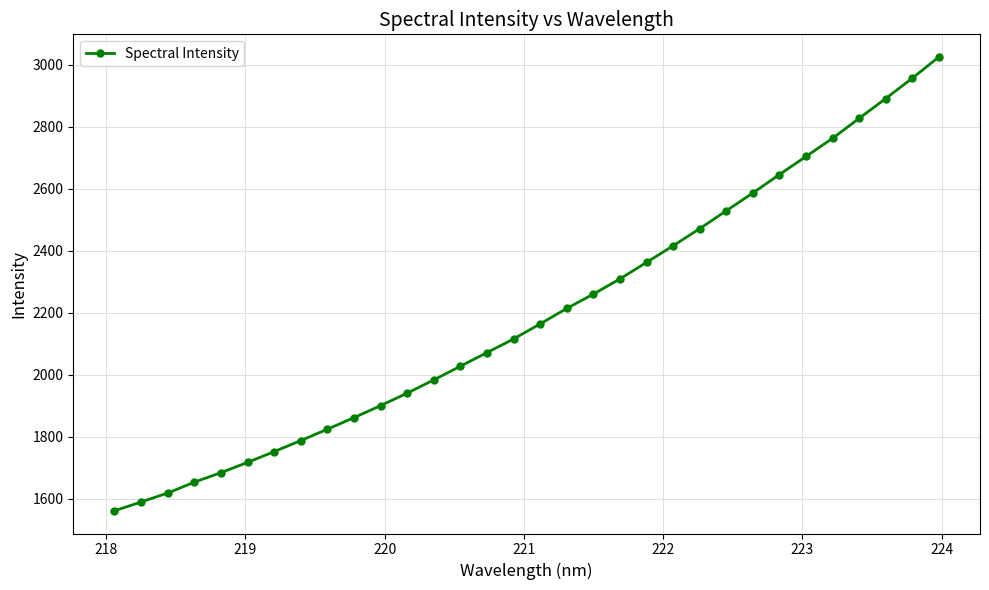

What is the value of the 6th point from the left?

1718.0